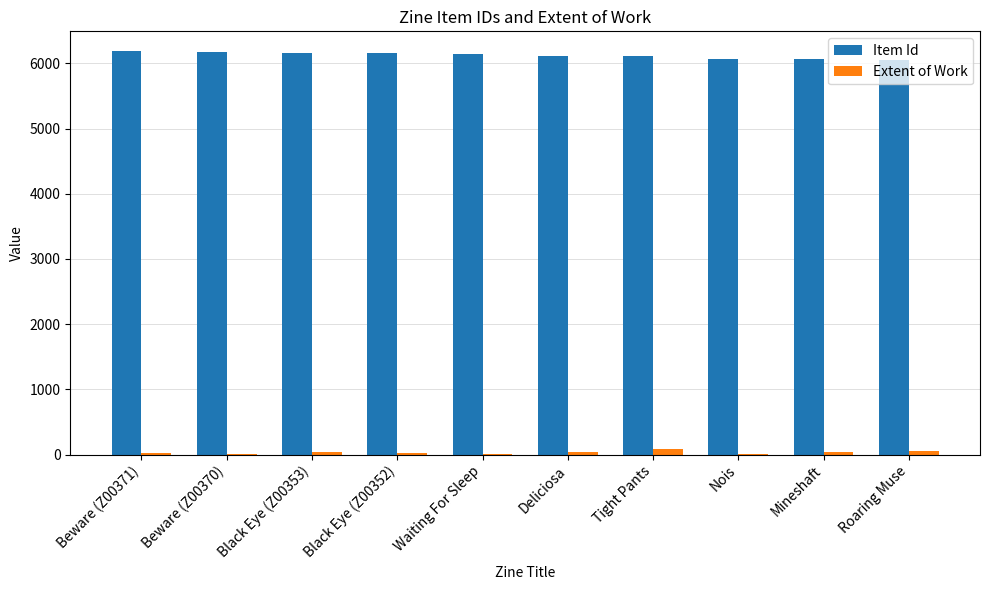

The value of Item Id at Beware (Z00370) is 2451. True or false?

False